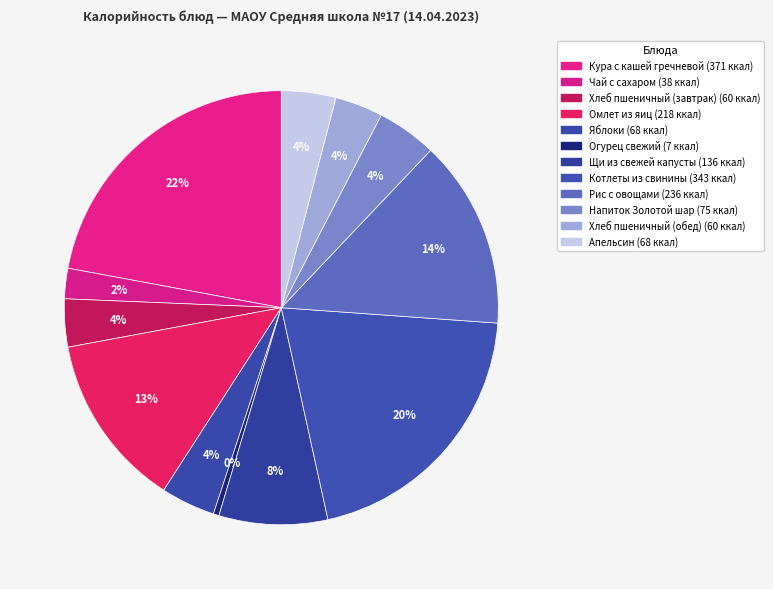

Rank the categories by value from lowest to highest.

Огурец свежий, Чай с сахаром, Хлеб пшеничный (завтрак), Хлеб пшеничный (обед), Яблоки, Апельсин, Напиток Золотой шар, Щи из свежей капусты, Омлет из яиц, Рис с овощами, Котлеты из свинины, Кура с кашей гречневой